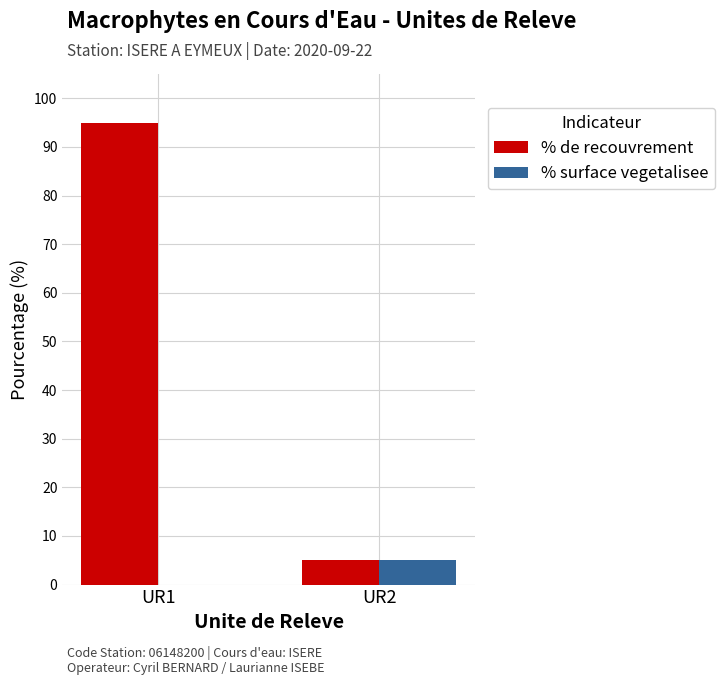

What is the average value of the % de recouvrement series?

50